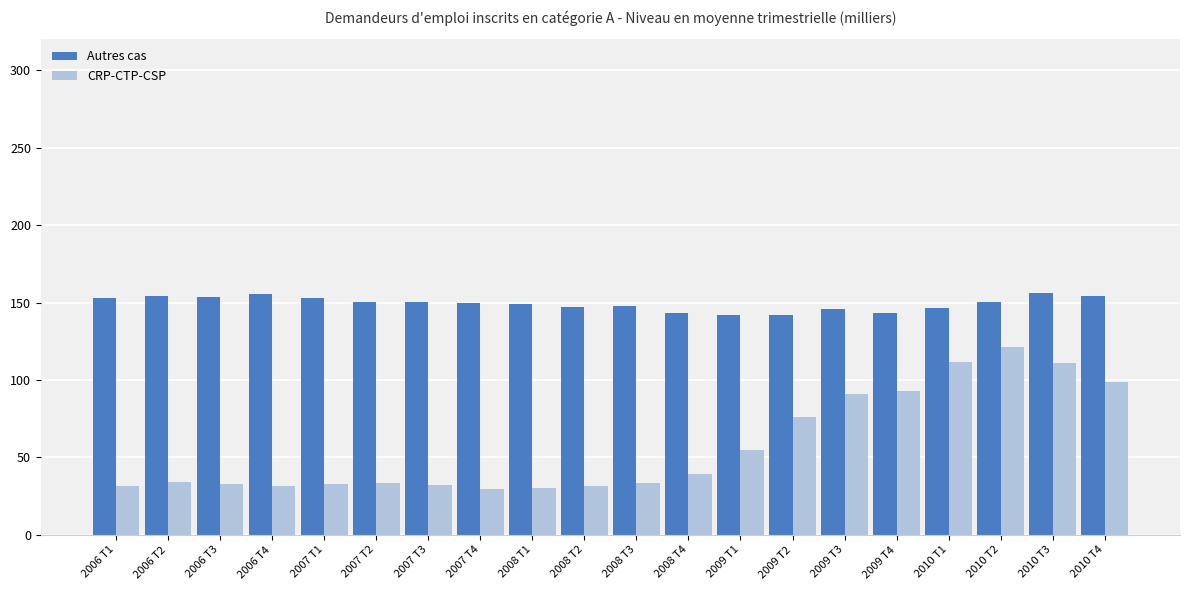

At how many categories does at least one series exceed 126?

20